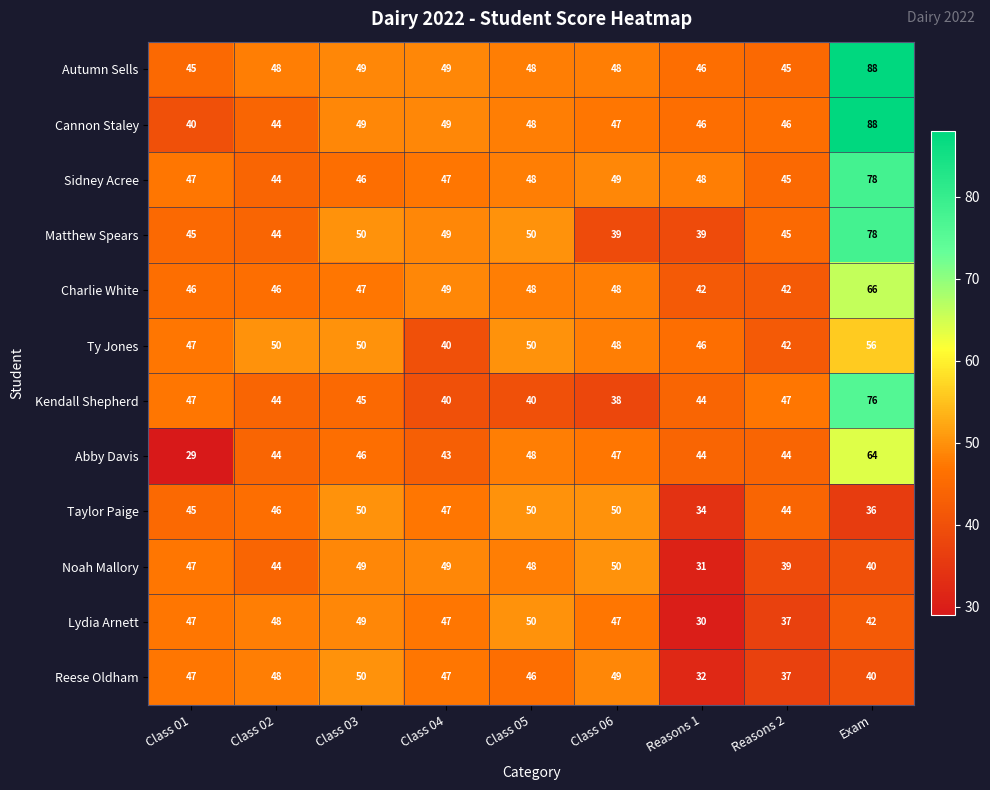

The Matthew Spears series shows 79 at Reasons 2. True or false?

False